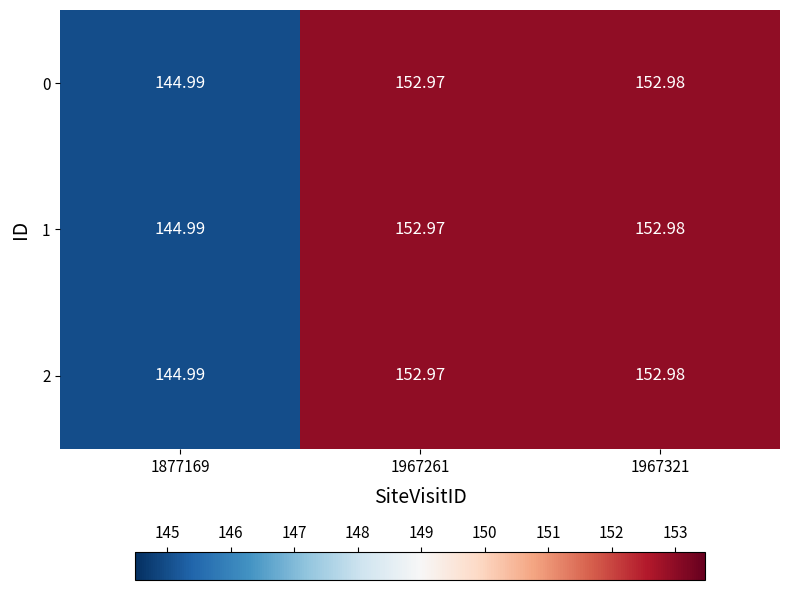

Reading right to left, list all the values displayed in this chart.

0: 1967321=153.0	1967261=153.0	1877169=145.0
1: 1967321=153.0	1967261=153.0	1877169=145.0
2: 1967321=153.0	1967261=153.0	1877169=145.0